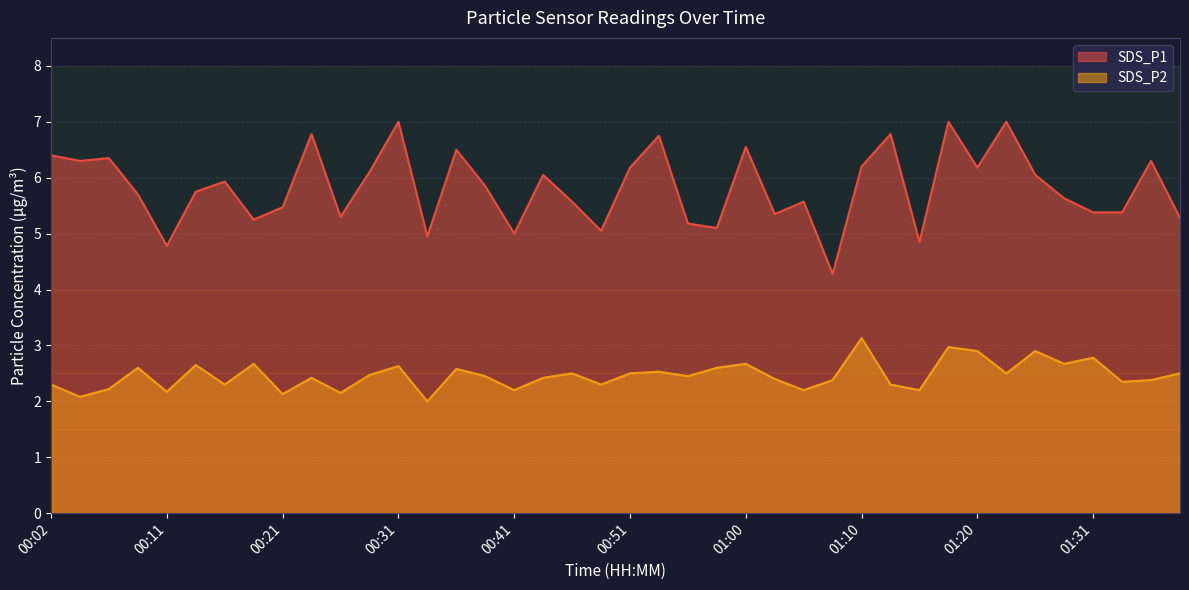

What is the total value across all series at 00:48?

7.3